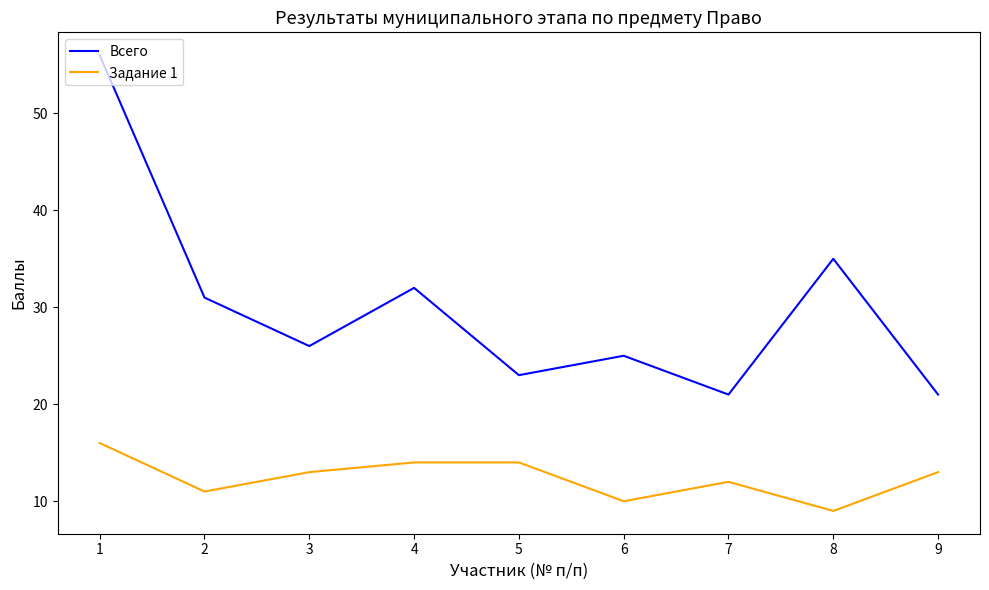

At which label is Всего closest to 38?

8